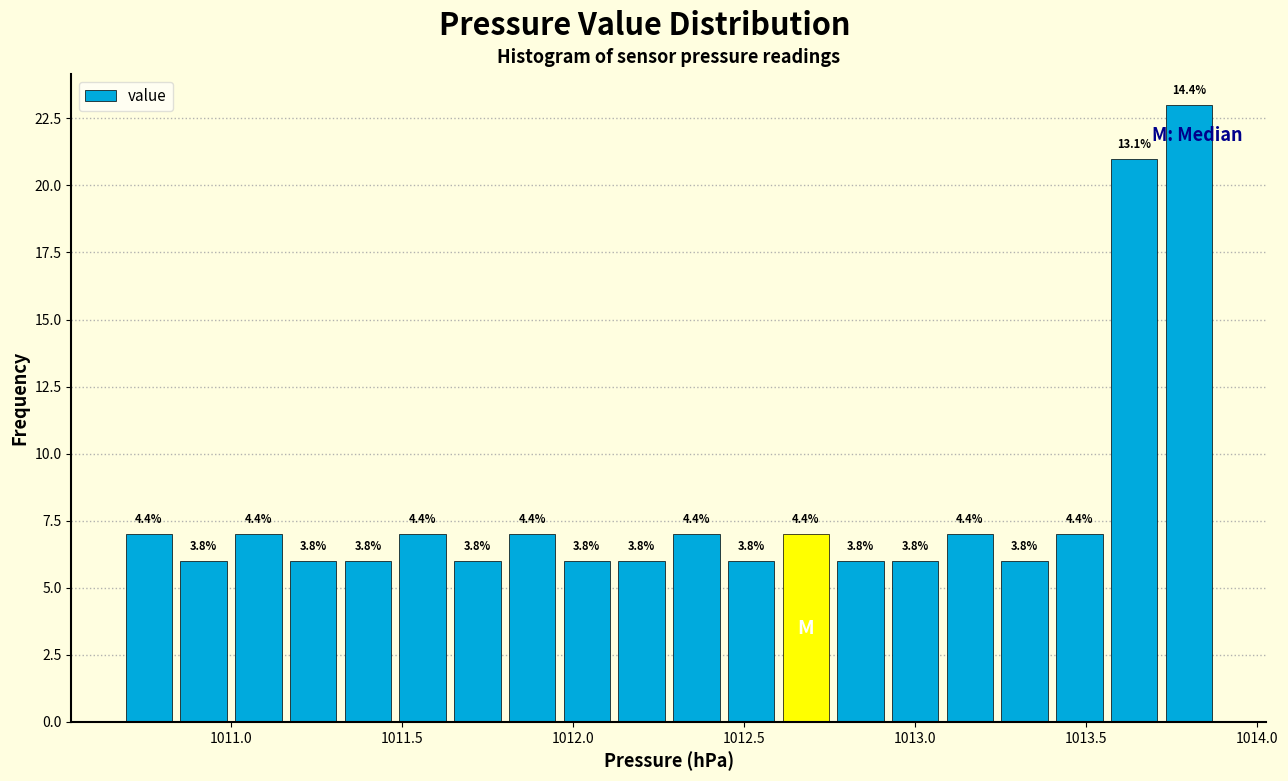

Read against the x-axis, roughly where is the centre of the tallest bar?

1013.80